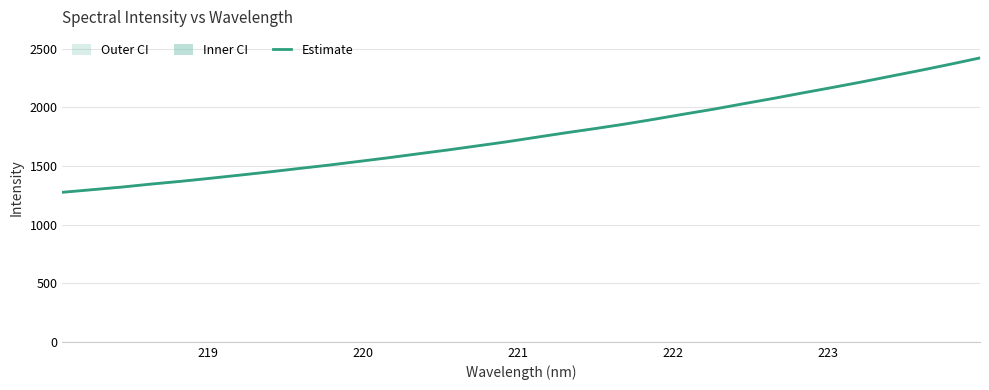

Does the chart display data point markers on the line(s)?

No